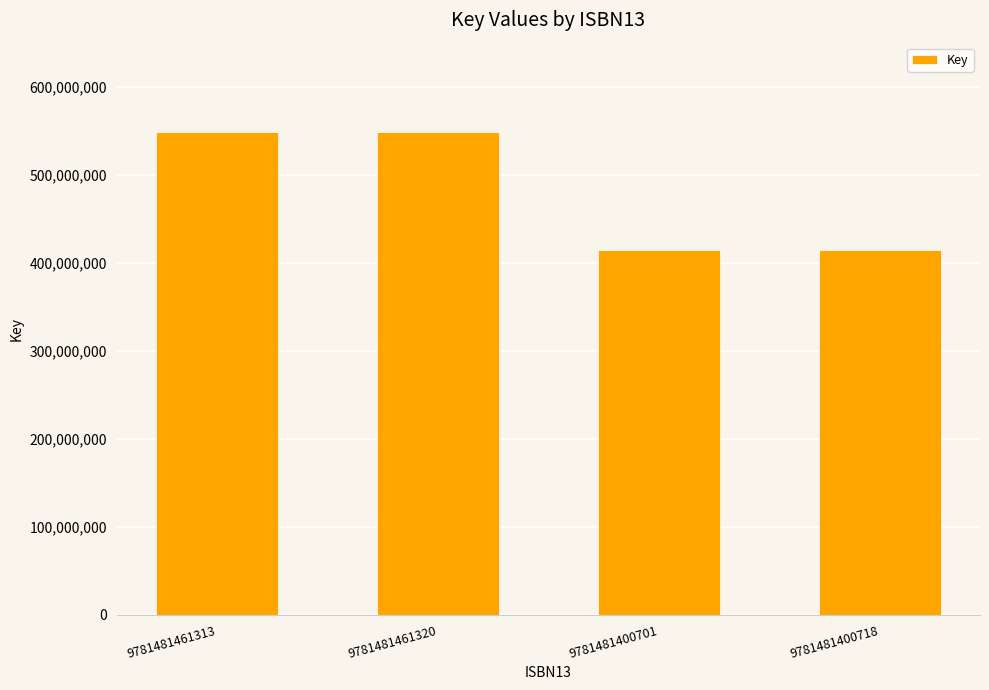

What is the label of the 3rd bar from the right?

9781481461320